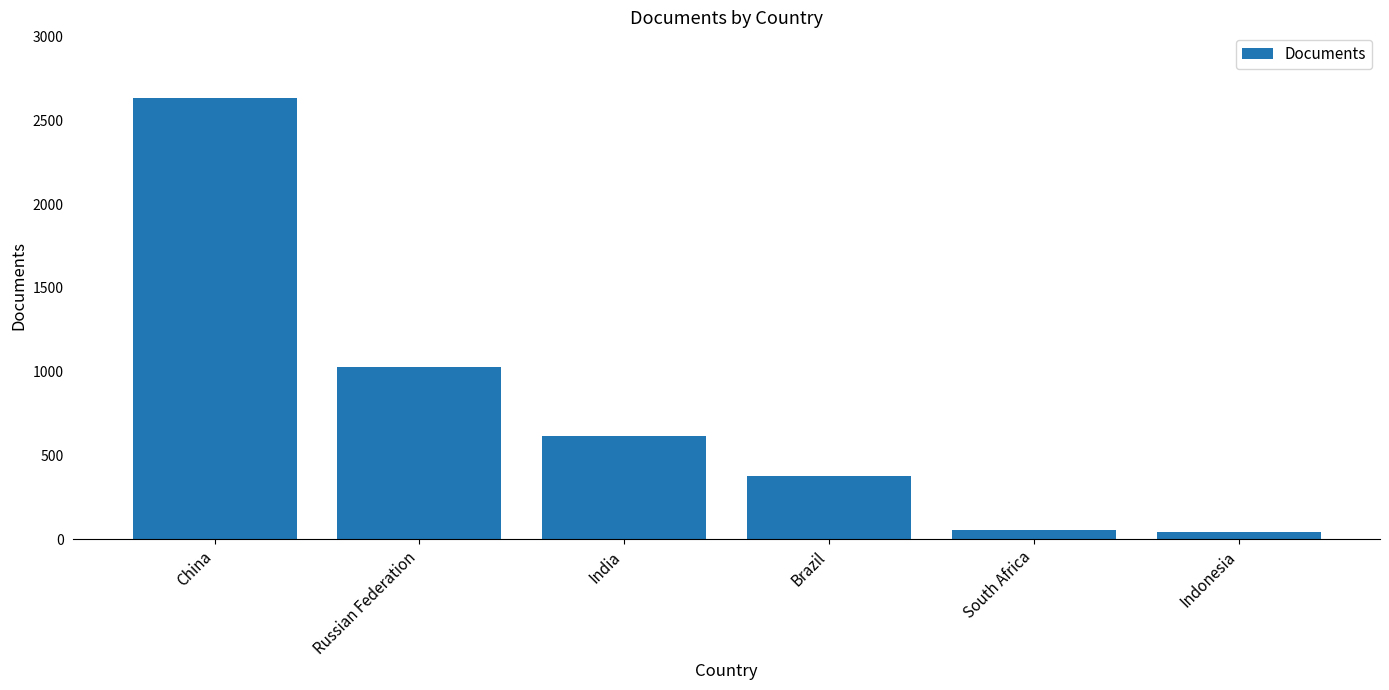

What is the difference between the second highest and second lowest values?

973